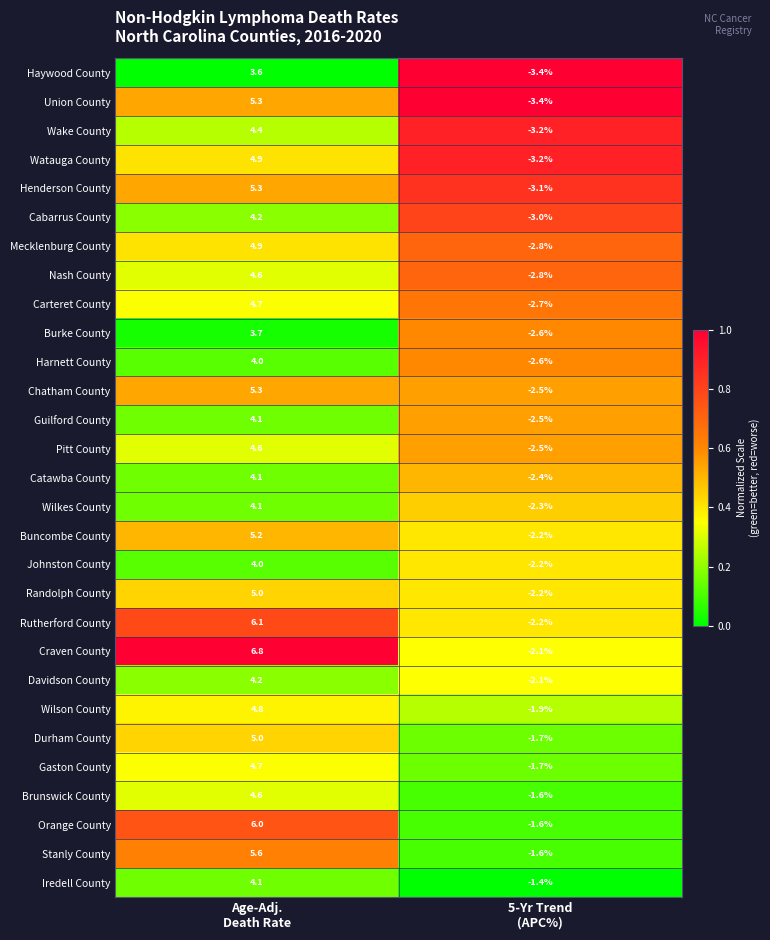

What is the sum of all Cabarrus County values?

1.2